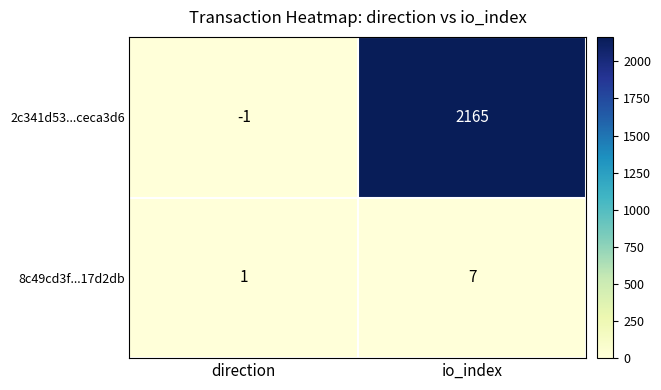

At which category is the sum across all series the highest?

io_index